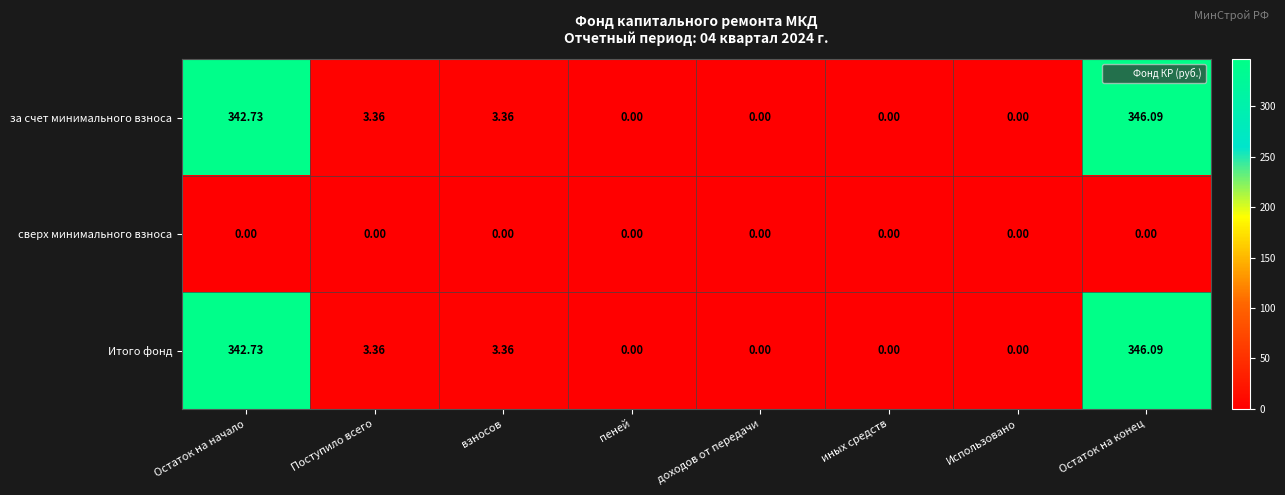

At which category is the sum across all series the highest?

Остаток на конец